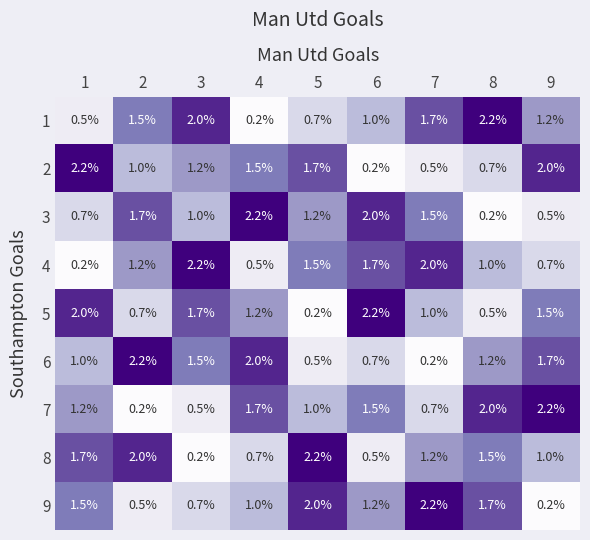

The 8 series shows 0.8 at 1. True or false?

False